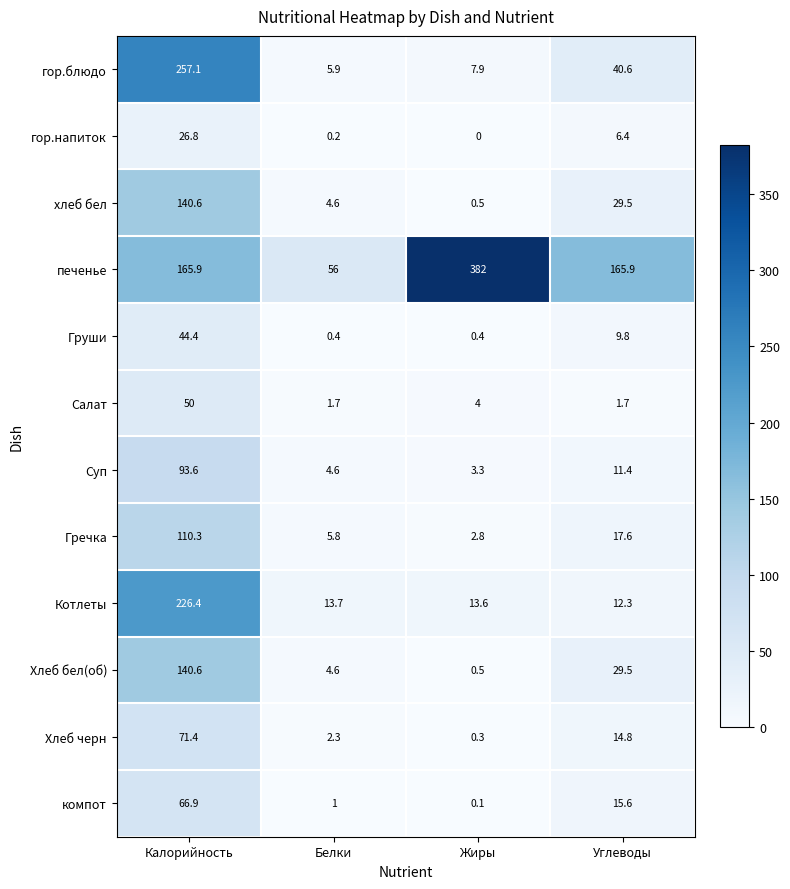

List the labels in order of Хлеб черн value, smallest first.

Жиры, Белки, Углеводы, Калорийность